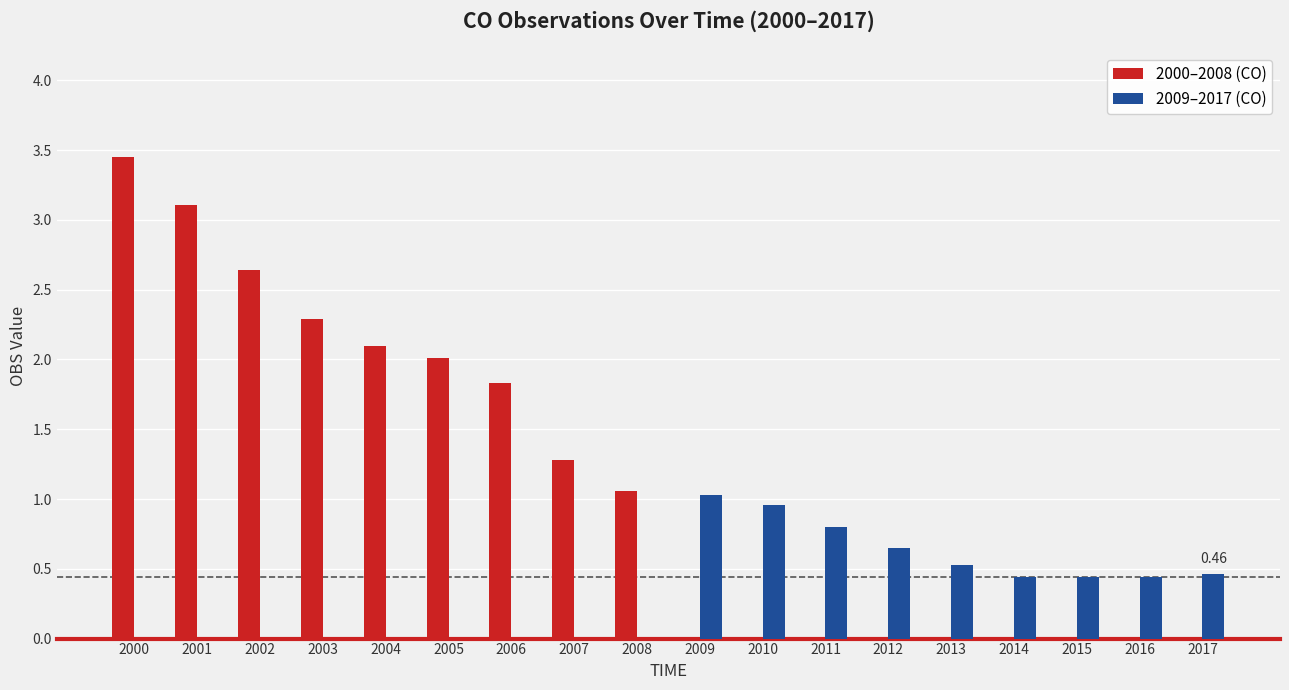

Are the bars grouped side by side (vs. stacked)?

Yes